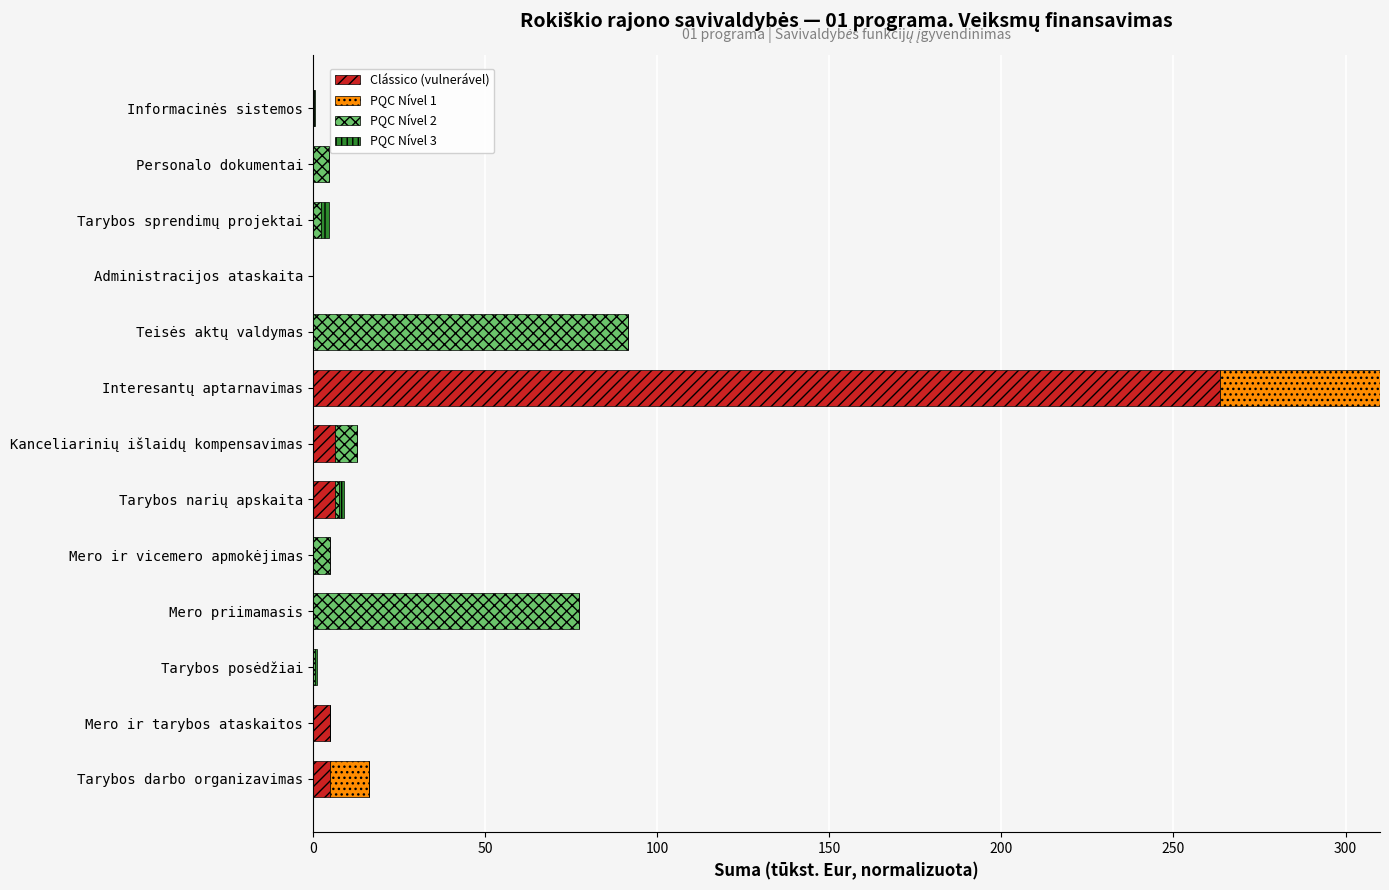

How many bars are there in each group?

4